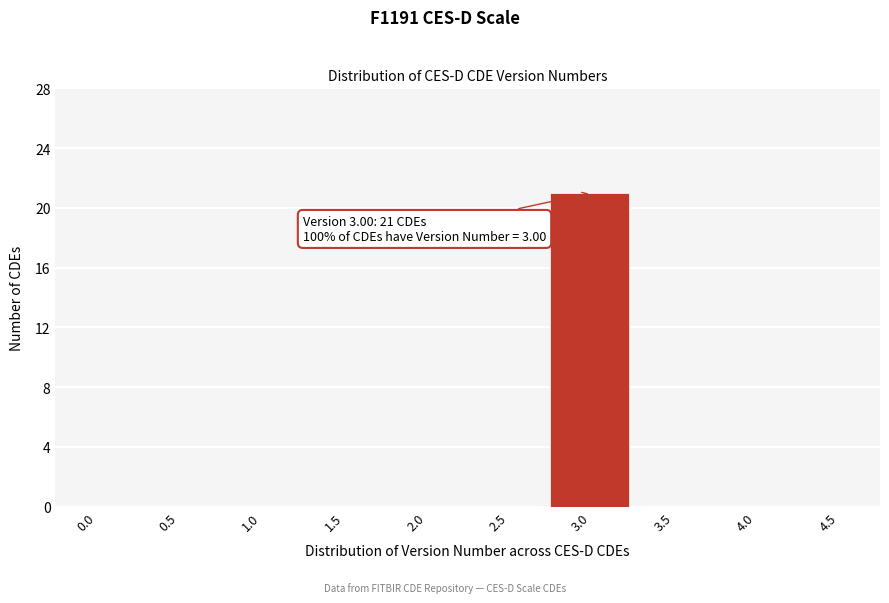

Reading left to right, what are all the values shown in this chart?

0.0=0	0.5=0	1.0=0	1.5=0	2.0=0	2.5=0	3.0=21	3.5=0	4.0=0	4.5=0